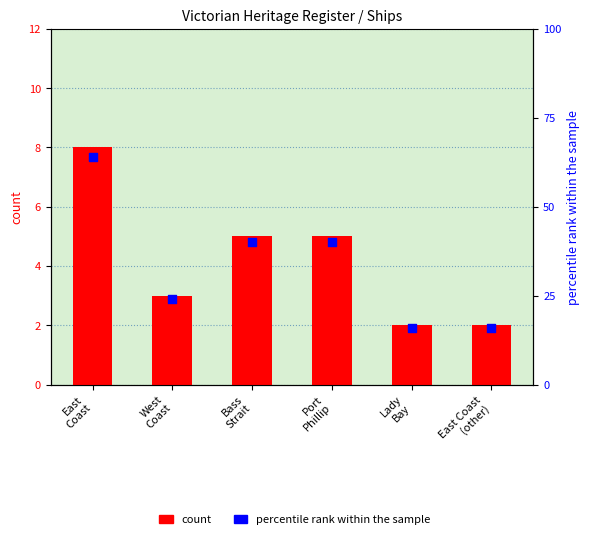

Which series has the largest Y range (max minus min)?

percentile rank within the sample